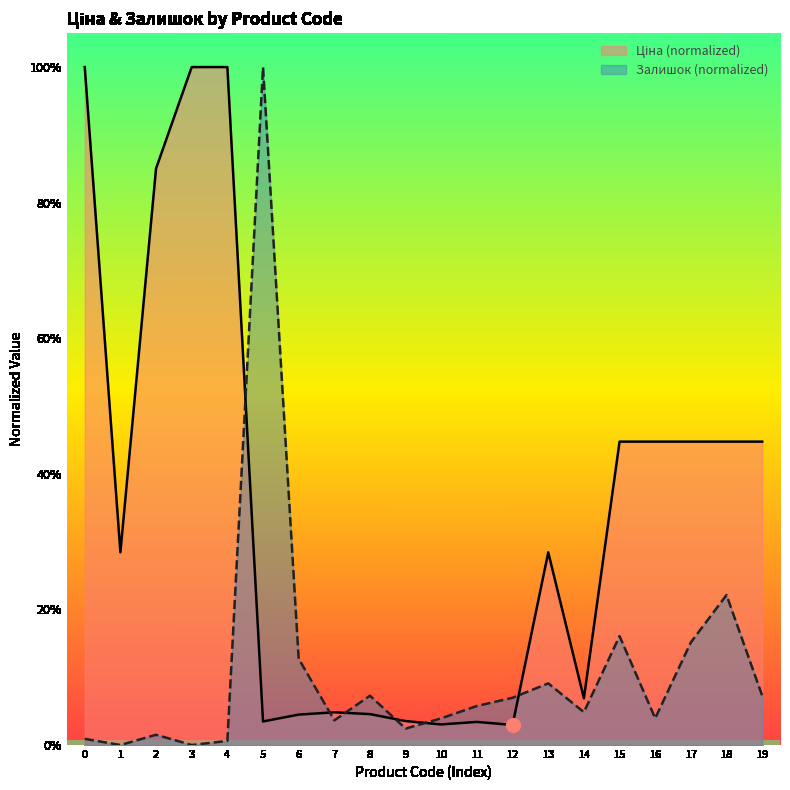

What are all the series names shown in the legend?

Ціна, Залишок